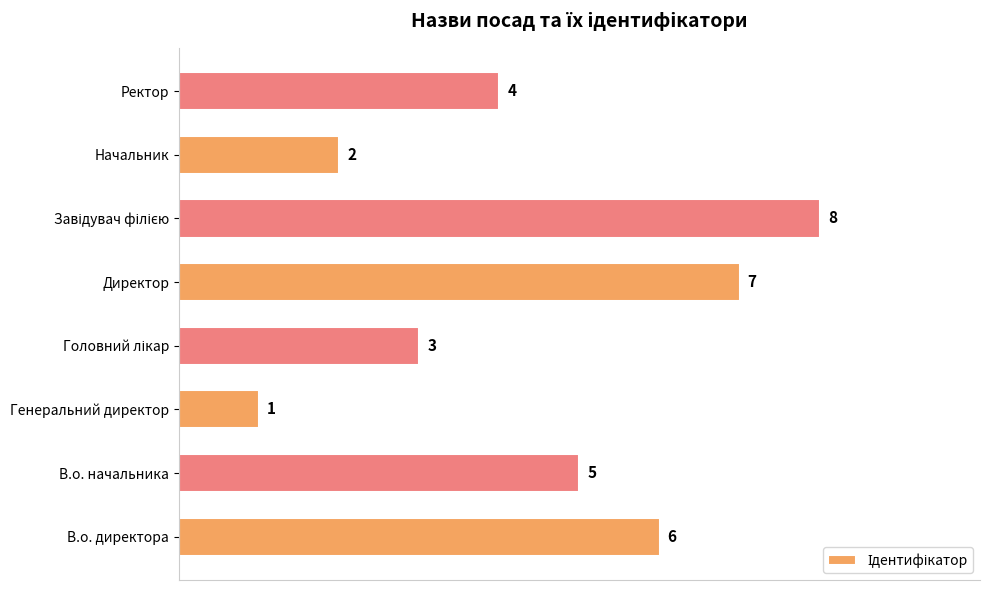

What is the minimum value shown in the chart?

1